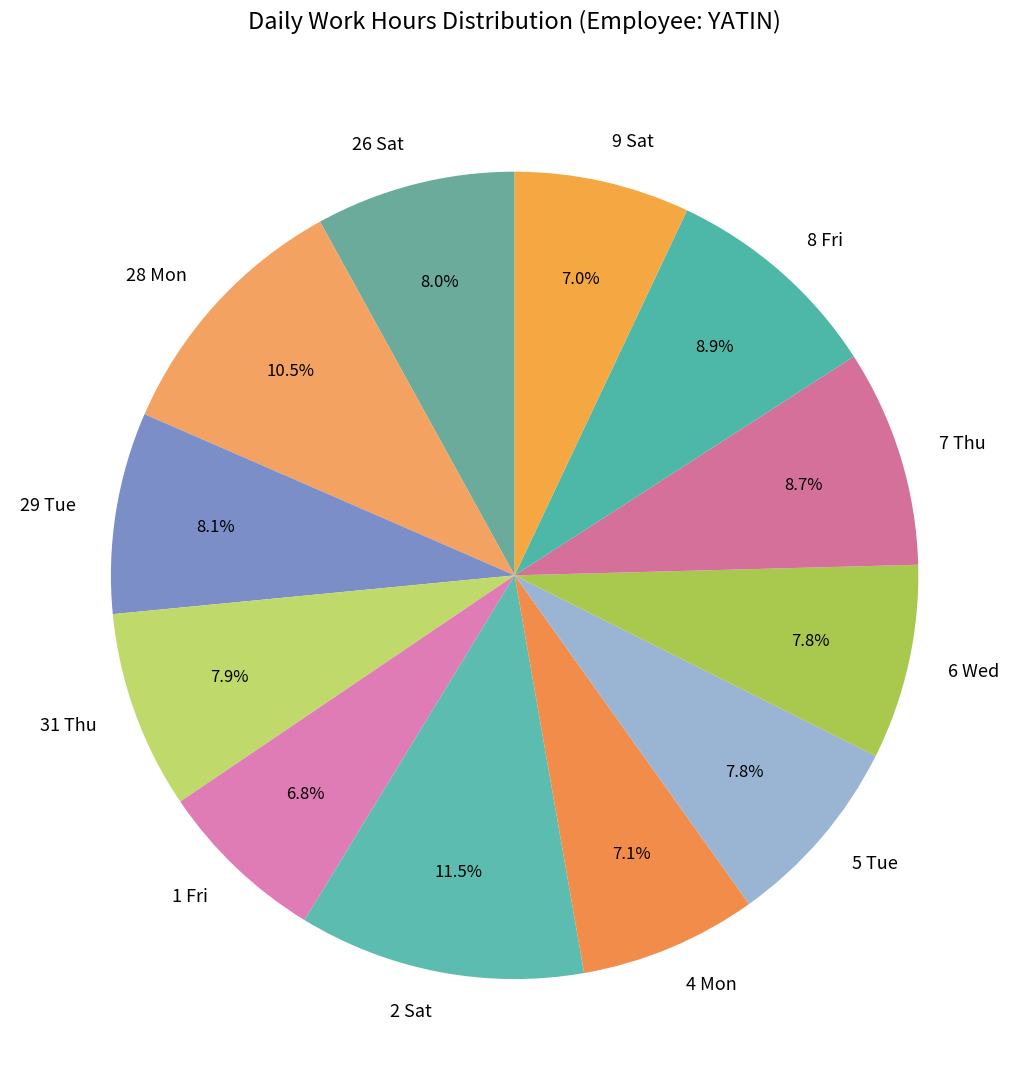

True or false: 1 Fri accounts for 7% of the total.

True